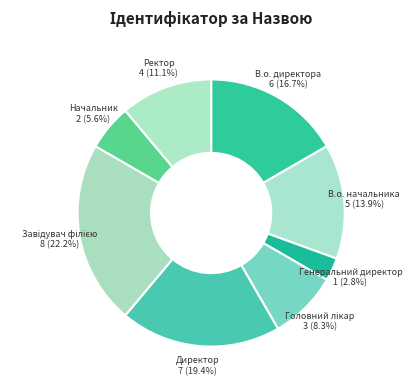

How many segments does this pie chart have?

8